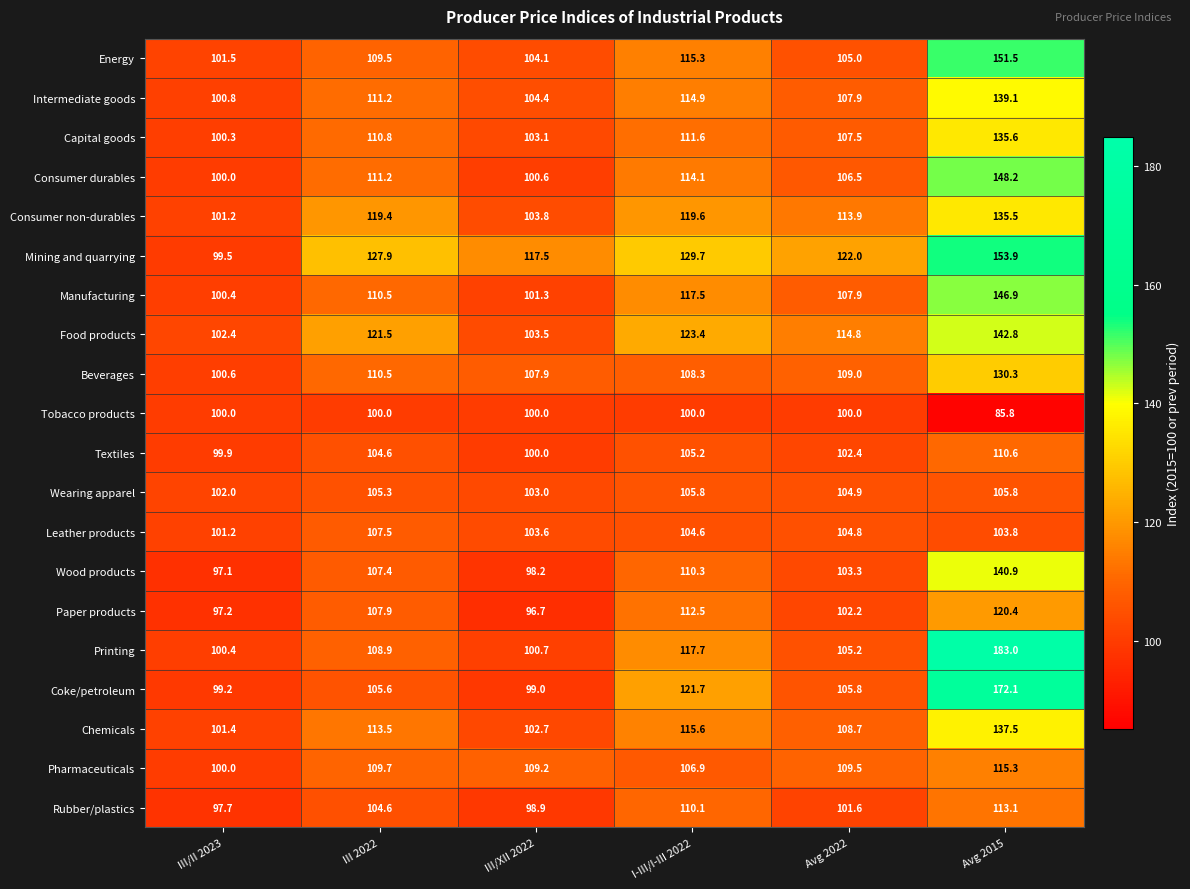

What is the difference between the maximum and minimum values in the Tobacco products series?

14.2